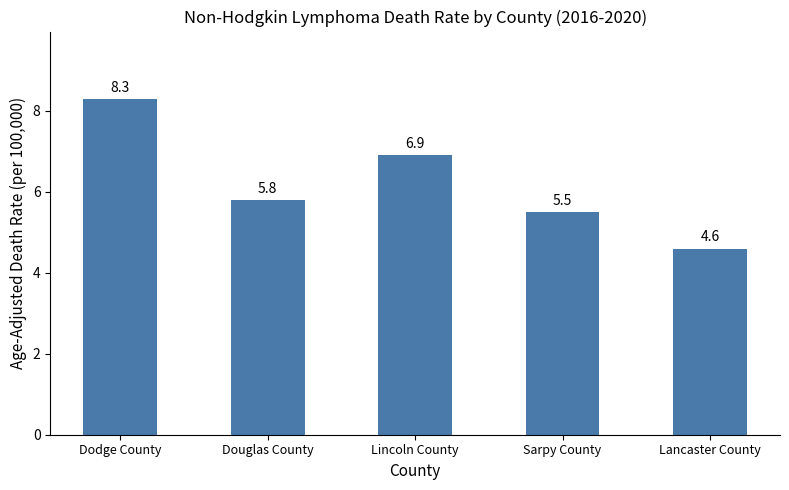

What is the average value?

6.2